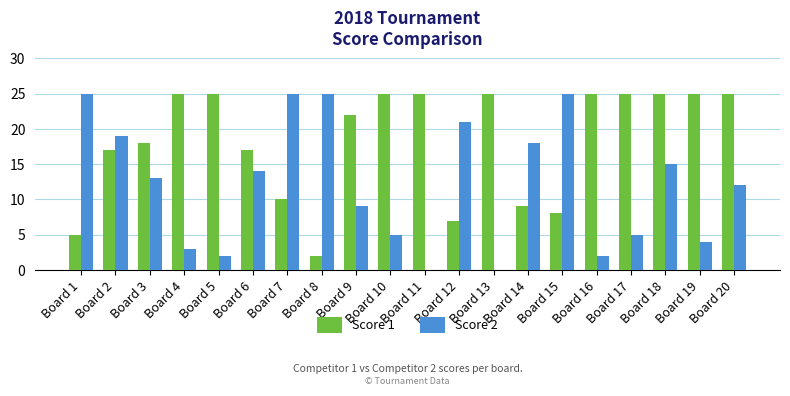

At which label does Score 2 first exceed 13?

Board 1